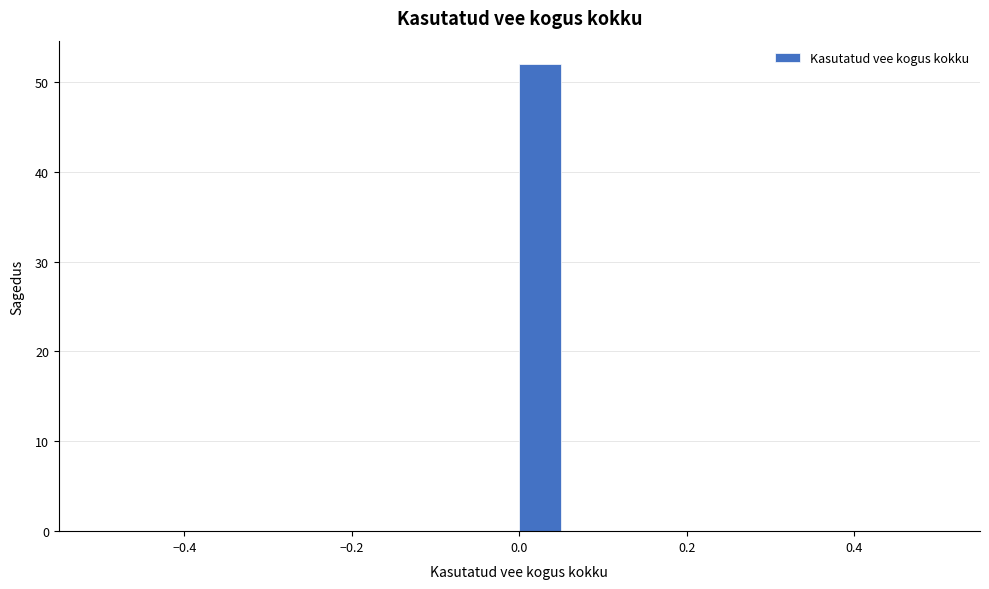

Around what value on the x-axis is the tallest bar? Give the approximate position of its centre, as read against the axis.

0.02